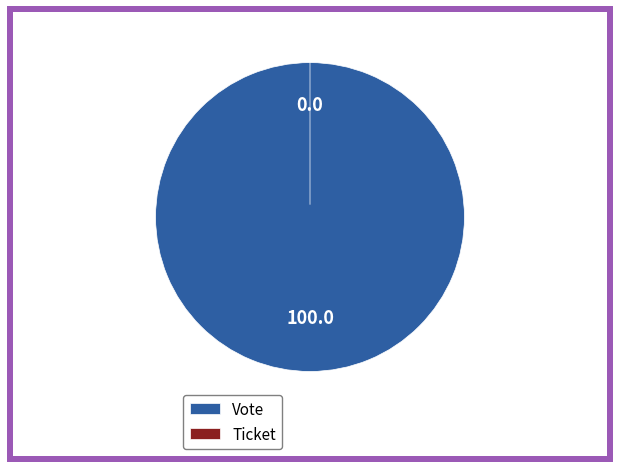

Which category has the smallest portion of the pie?

Ticket